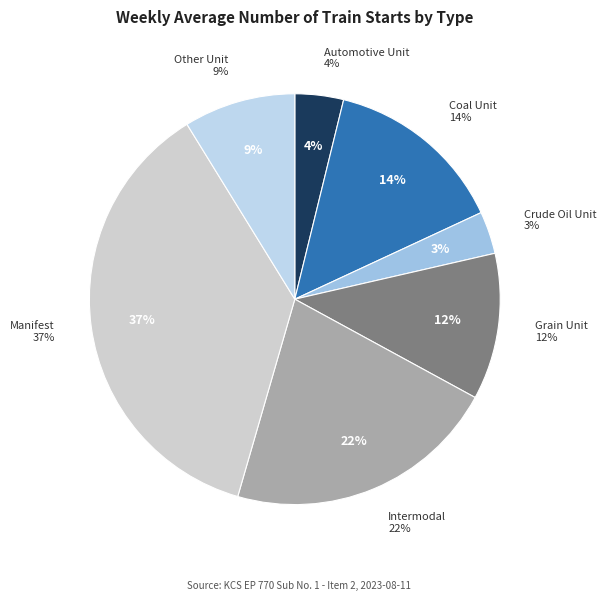

Is it true that Crude Oil Unit is 13% of the pie?

False